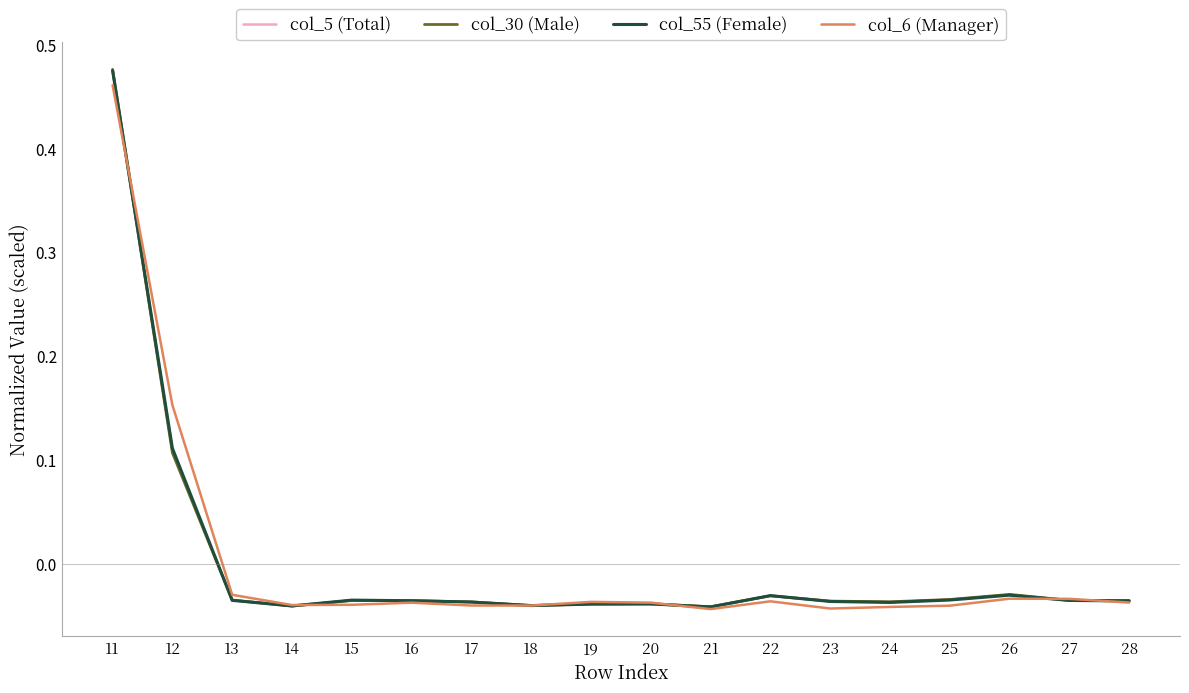

The col_6 (Manager) series shows 0.1 at 12. True or false?

False